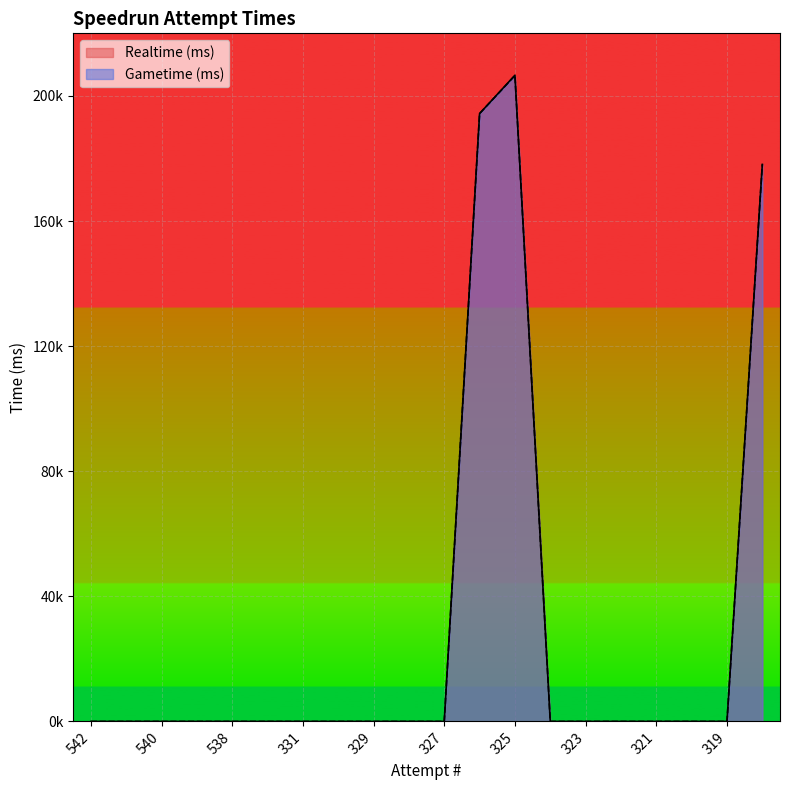

How many values in the Gametime (ms) series exceed 0?

3